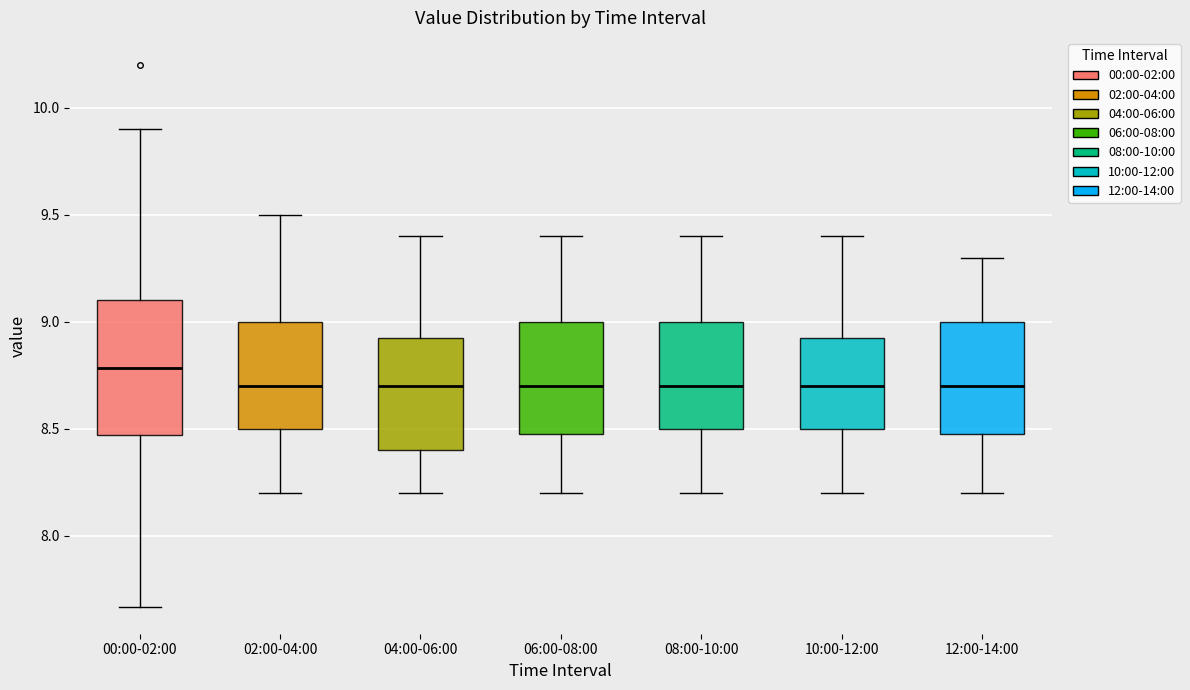

Where is the lower edge of the box for 12:00-14:00 on the y-axis? The values are not printed on the chart, so give them approximately, as read against the axis.

8.50